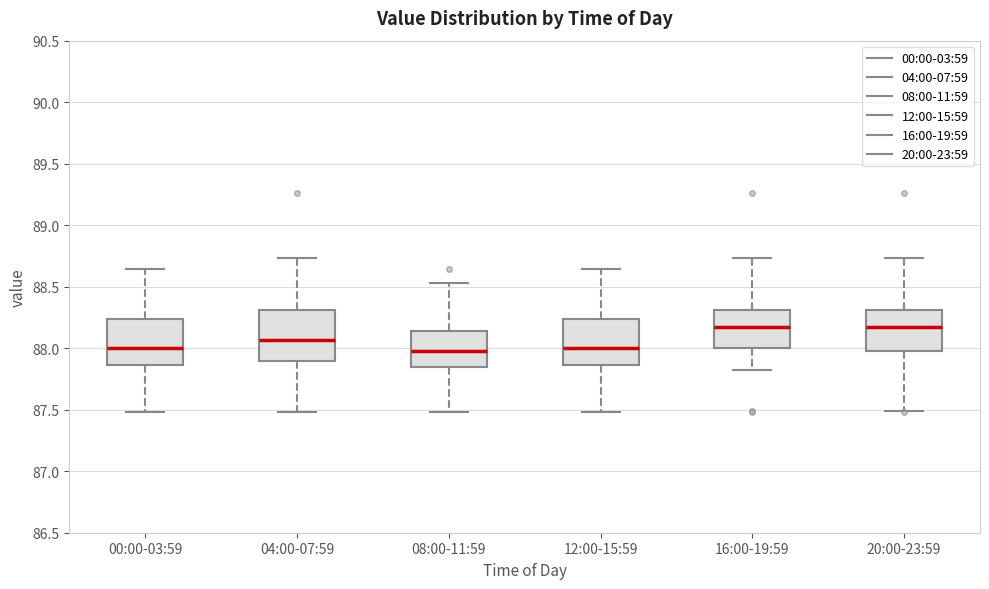

Reading left to right, read every box against the y-axis: the position of its median line, the range the box covers, and the ends of its whiskers. The values are not printed on the chart, so give them approximately, as read against the axis.

00:00-03:59: median 88.00, box 87.85 to 88.25, whiskers 87.50 to 88.65
04:00-07:59: median 88.05, box 87.90 to 88.30, whiskers 87.50 to 88.75
08:00-11:59: median 88.00, box 87.85 to 88.15, whiskers 87.50 to 88.55
12:00-15:59: median 88.00, box 87.85 to 88.25, whiskers 87.50 to 88.65
16:00-19:59: median 88.15, box 88.00 to 88.30, whiskers 87.80 to 88.75
20:00-23:59: median 88.20, box 88.00 to 88.30, whiskers 87.50 to 88.75